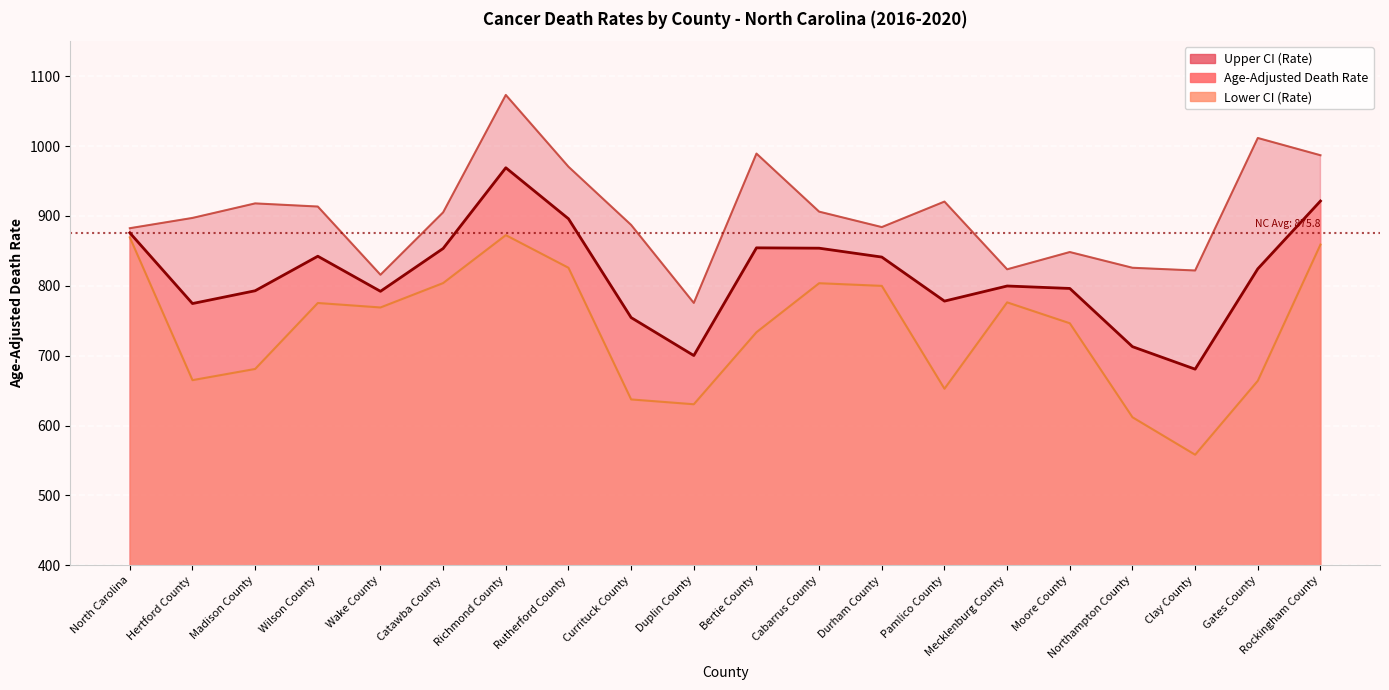

What is the sum of the Lower CI (Rate) values at Hertford County and Catawba County?

1468.9